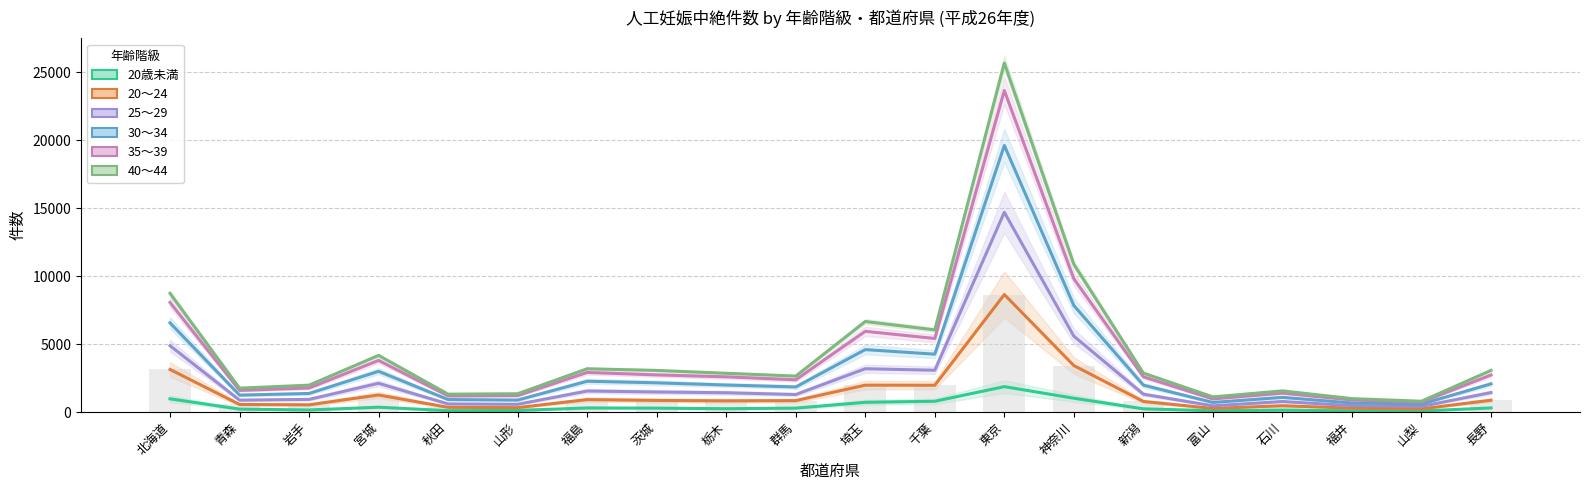

What is the approximate value of 40～44 at 茨城?

3061